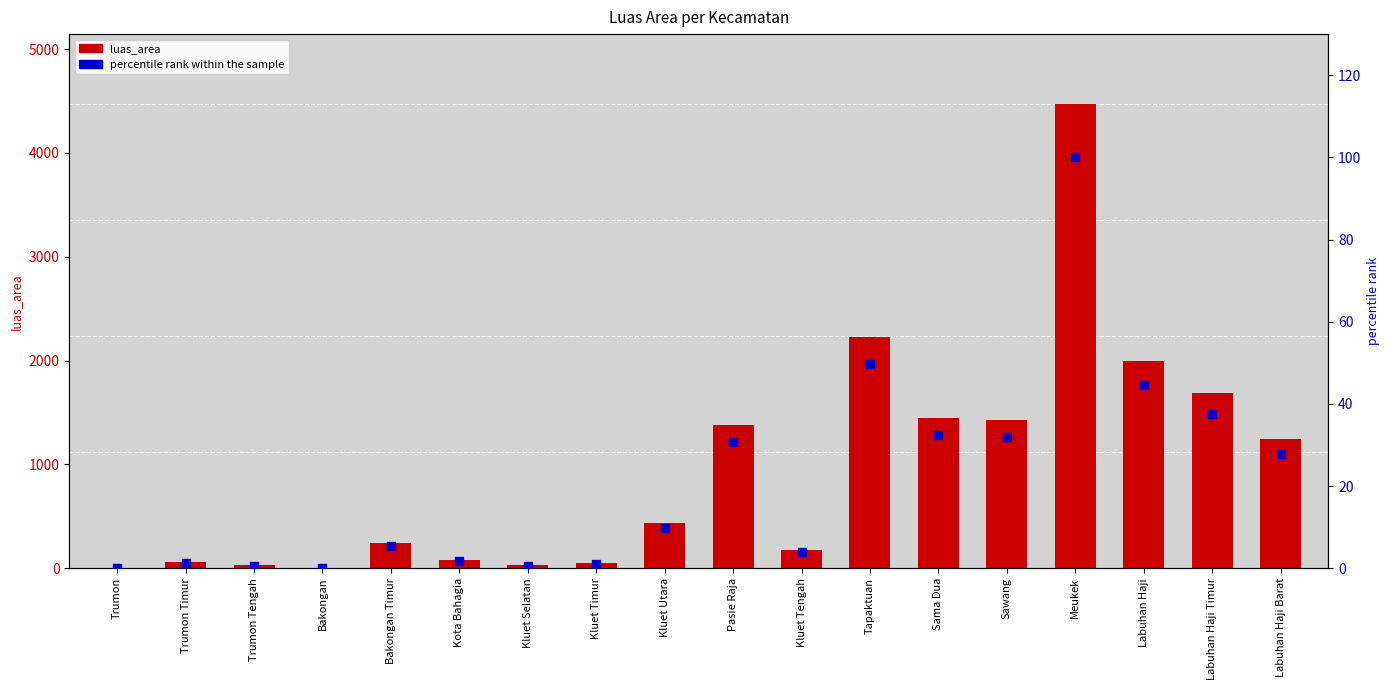

Which series reaches the minimum Y coordinate?

luas_area